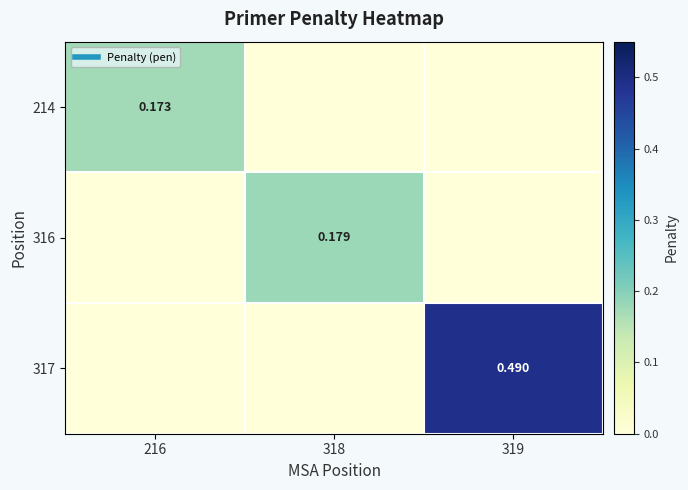

At 318, list the series in order from smallest to largest.

214, 317, 316